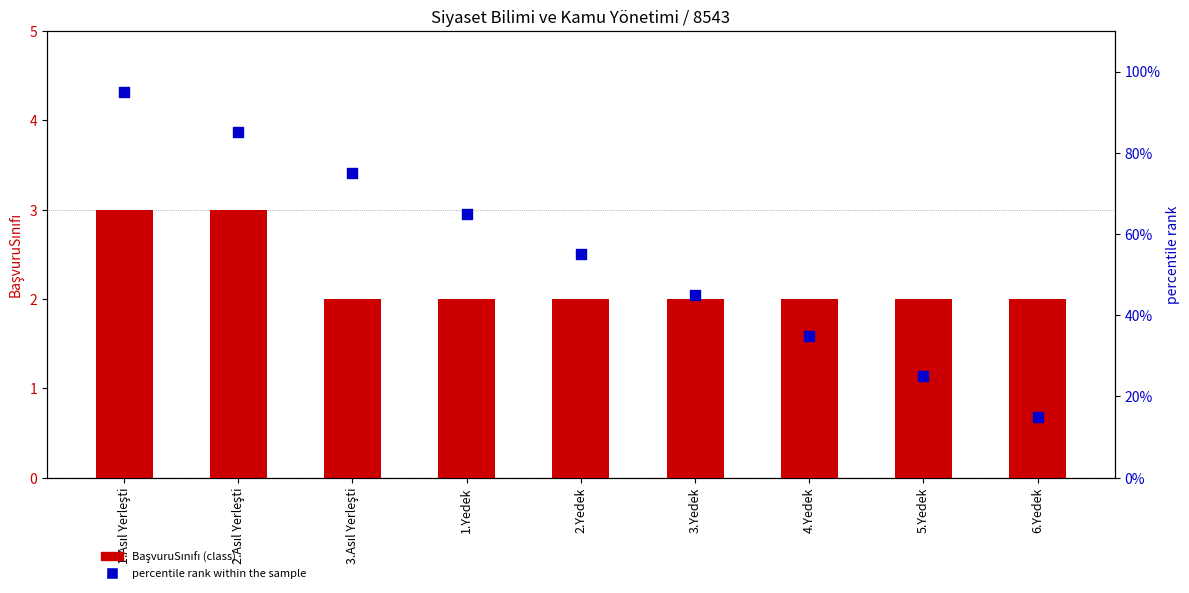

At how many categories does at least one series exceed 34?

7